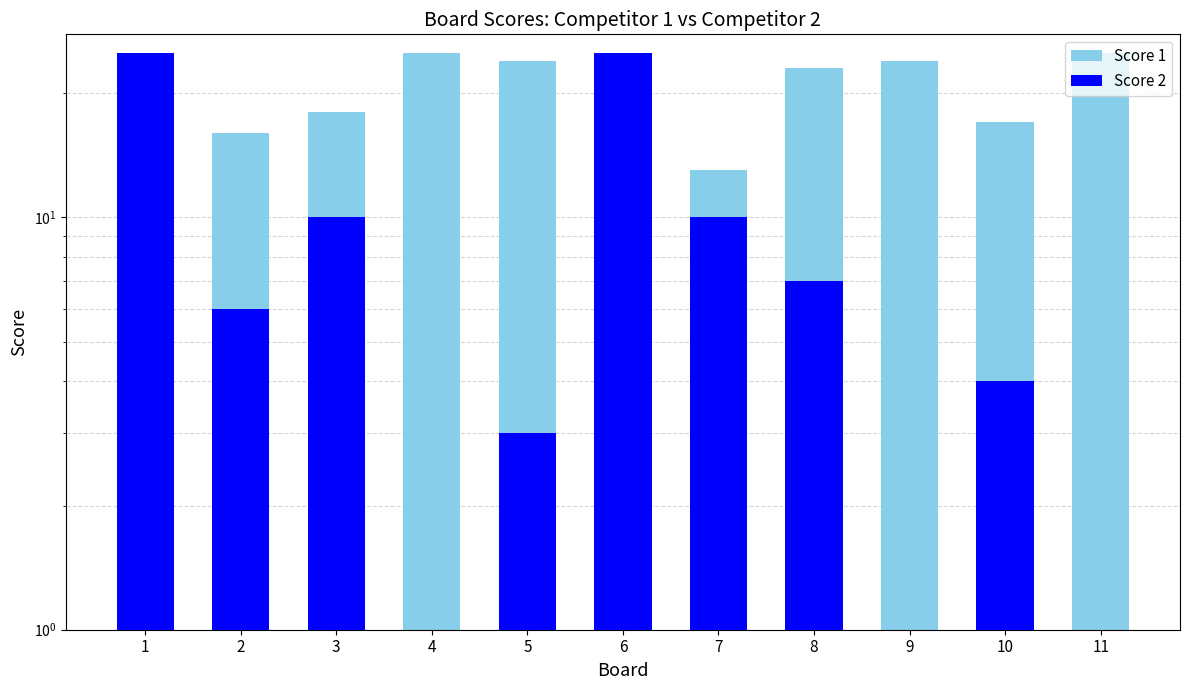

Rank the series at 1 from highest to lowest value.

Score 2, Score 1